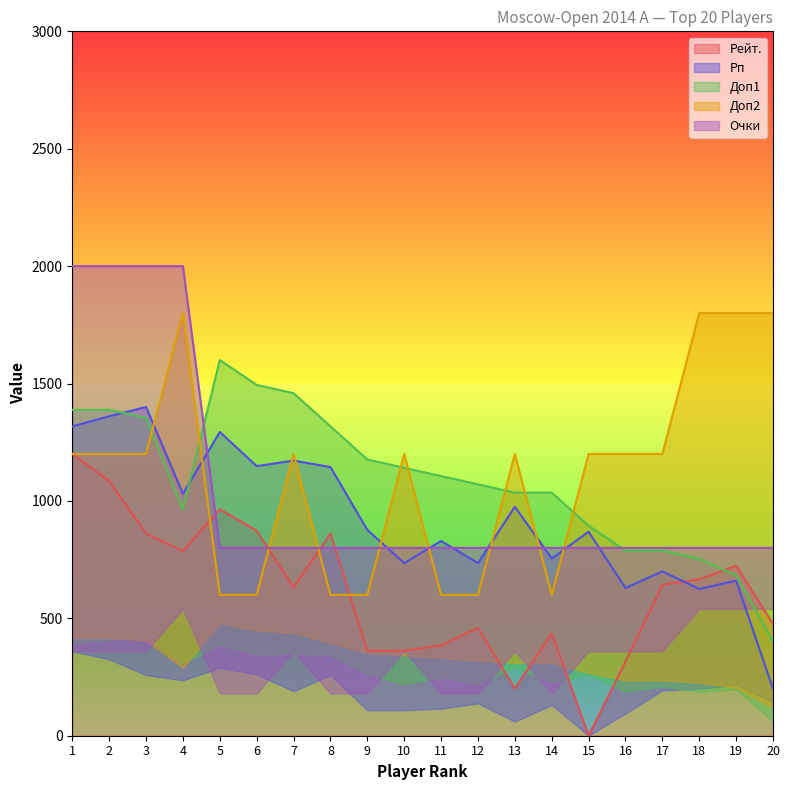

At which category does Рп reach its first local peak?

3